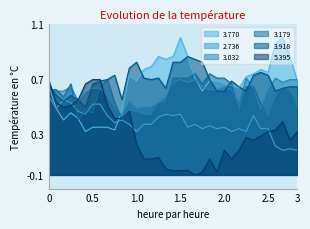

How many lines are shown in the chart?

6